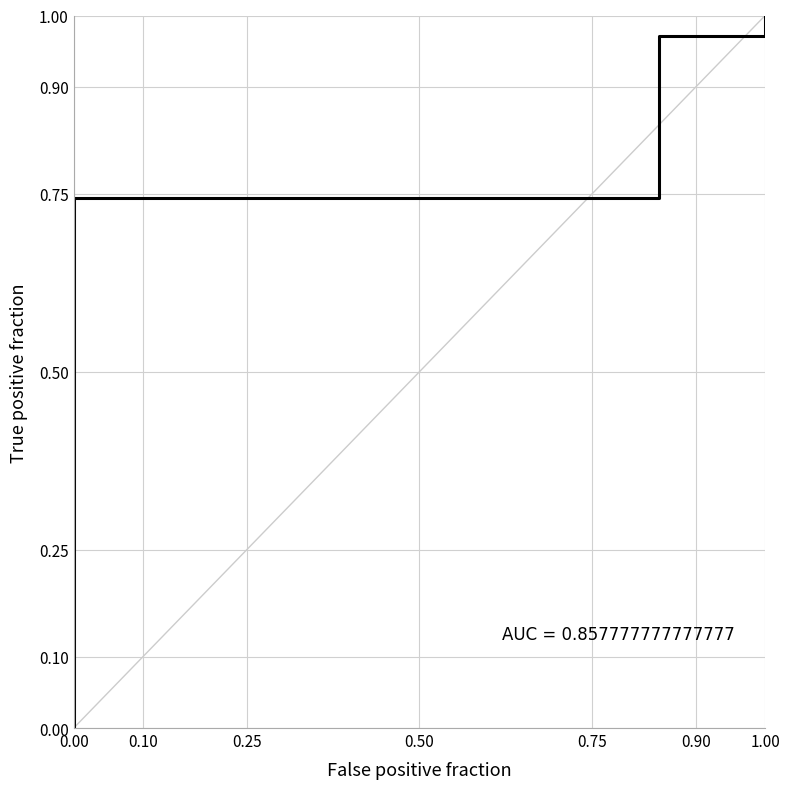

Between 0.00 and 1.00, which is larger?

1.00